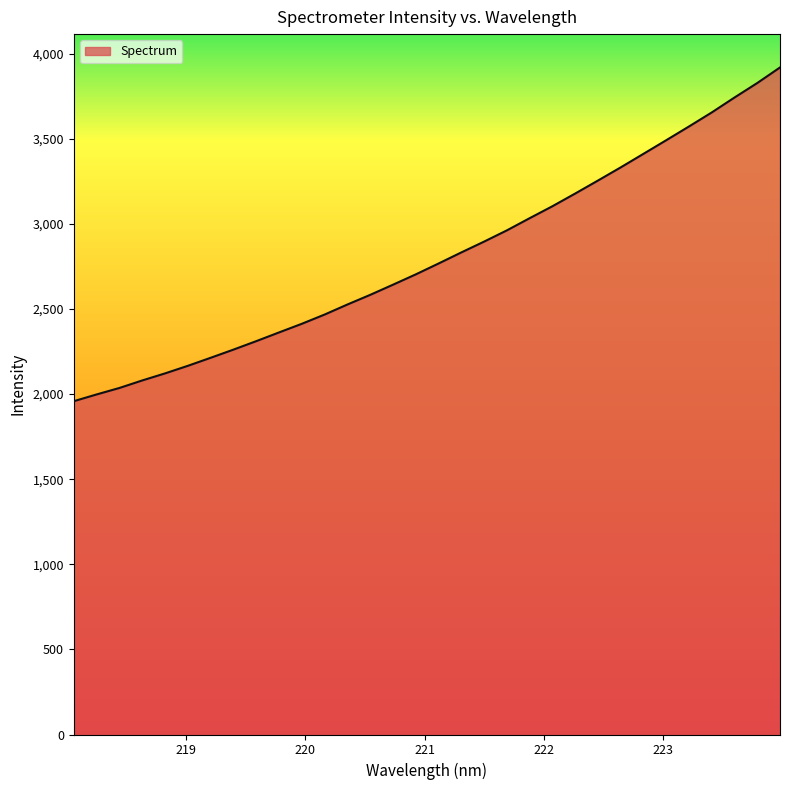

What is the smallest value displayed?

1958.1